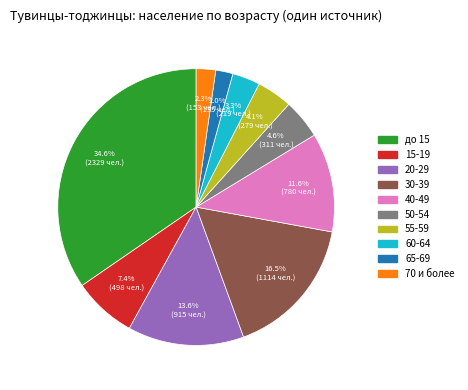

The 20-29 slice represents 23% of the pie. True or false?

False